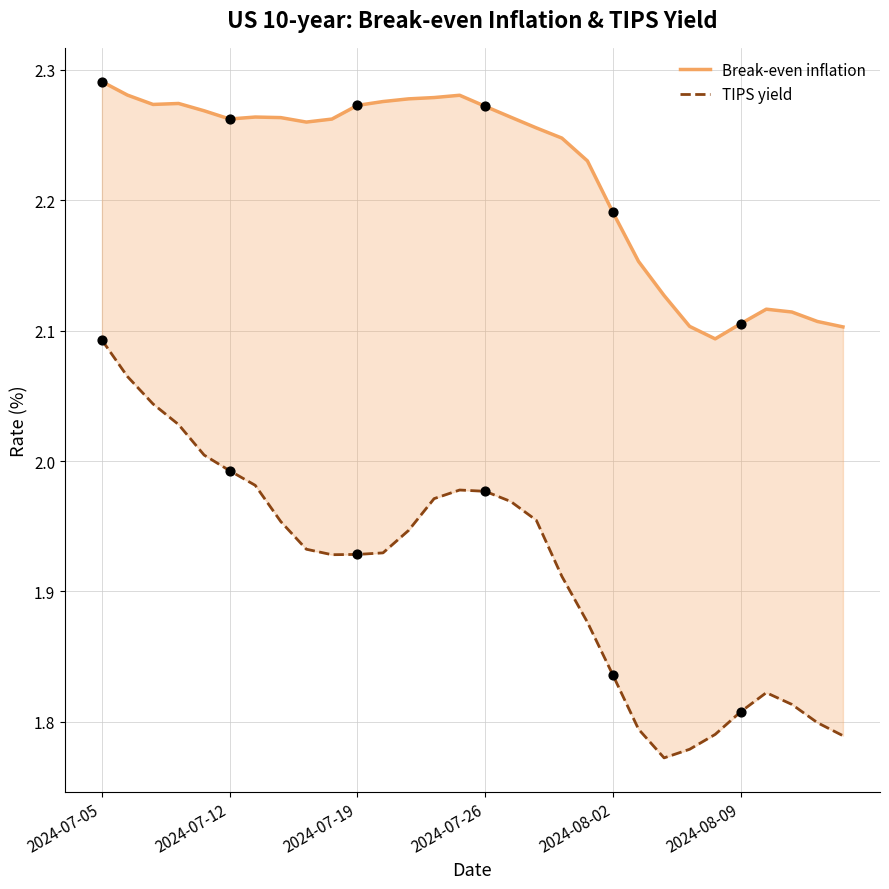

Which series reaches the maximum Y coordinate?

Break-even inflation